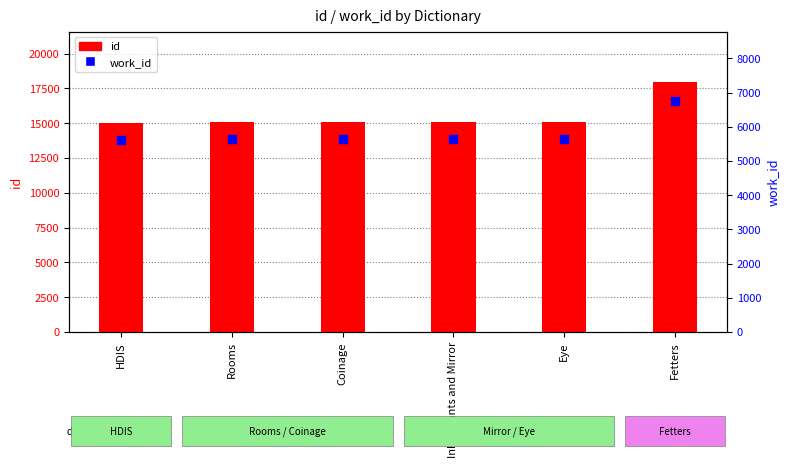

Which series contains the lowest Y value?

work_id